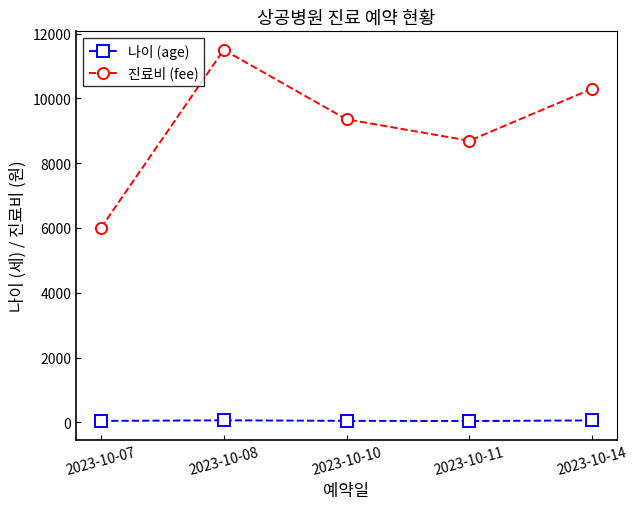

List the series in order of their overall mean, highest first.

진료비 (fee), 나이 (age)